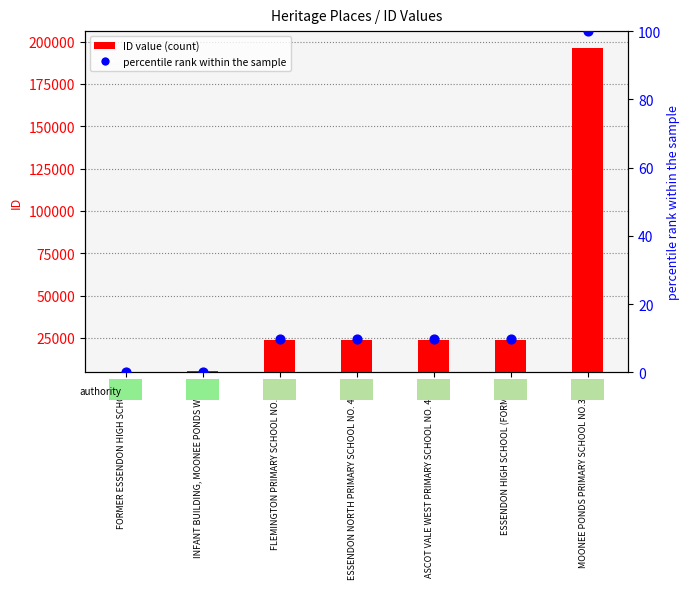

Is the value of ID value at FORMER ESSENDON HIGH SCHOOL greater than the value of percentile rank within the sample at INFANT BUILDING, MOONEE PONDS WEST?

Yes